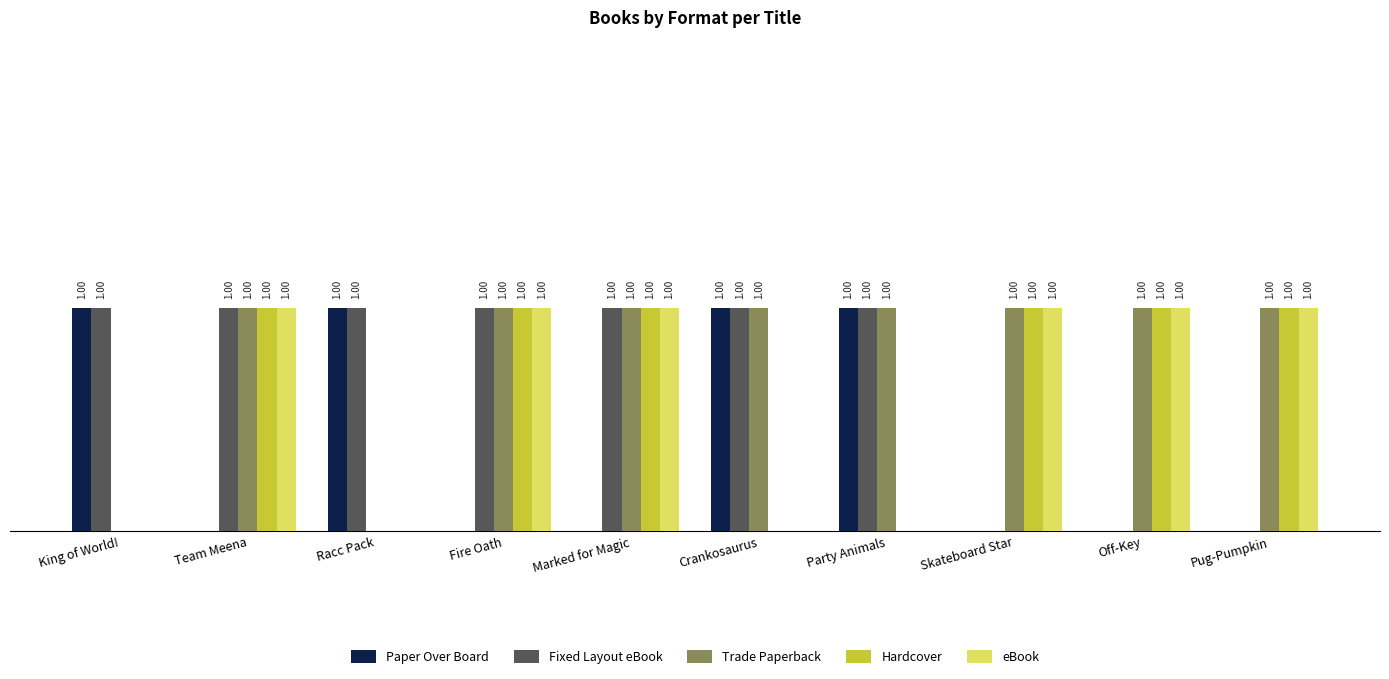

Which series has the largest total across all categories?

Trade Paperback